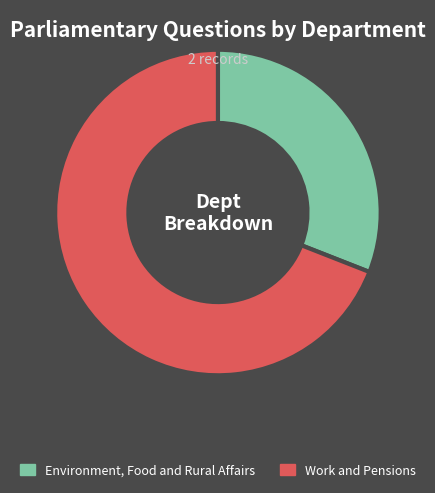

Which slice is the smallest?

Environment, Food and Rural Affairs